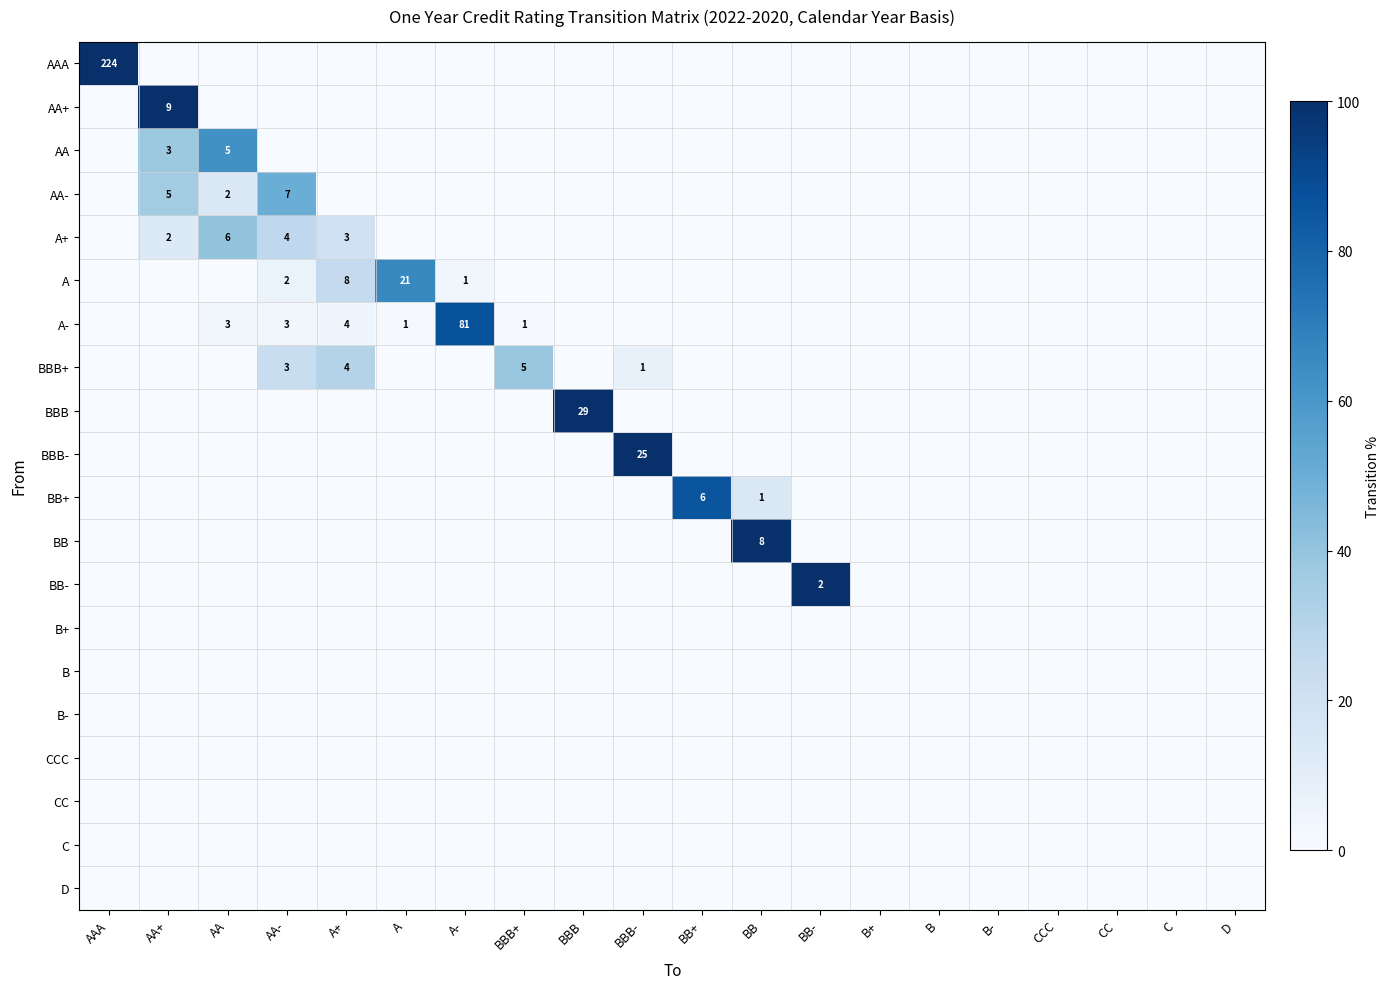

The value of AAA at A is -31.6. True or false?

False